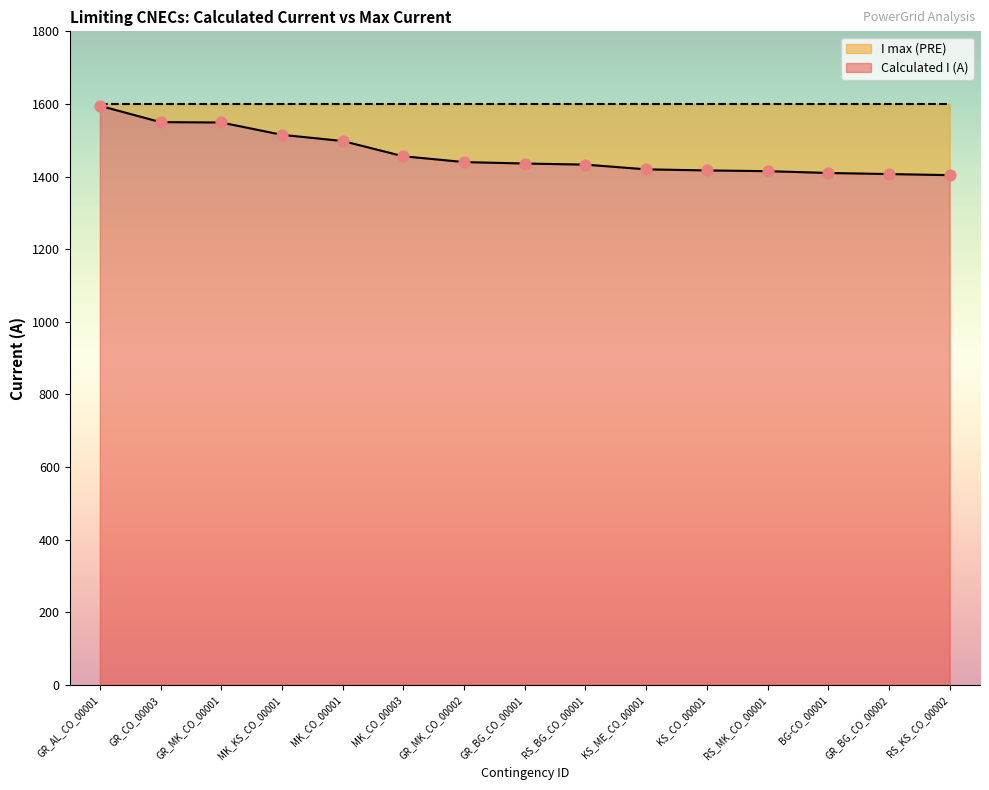

Which has a higher value, BG-CO_00001 or GR_AL_CO_00001?

GR_AL_CO_00001